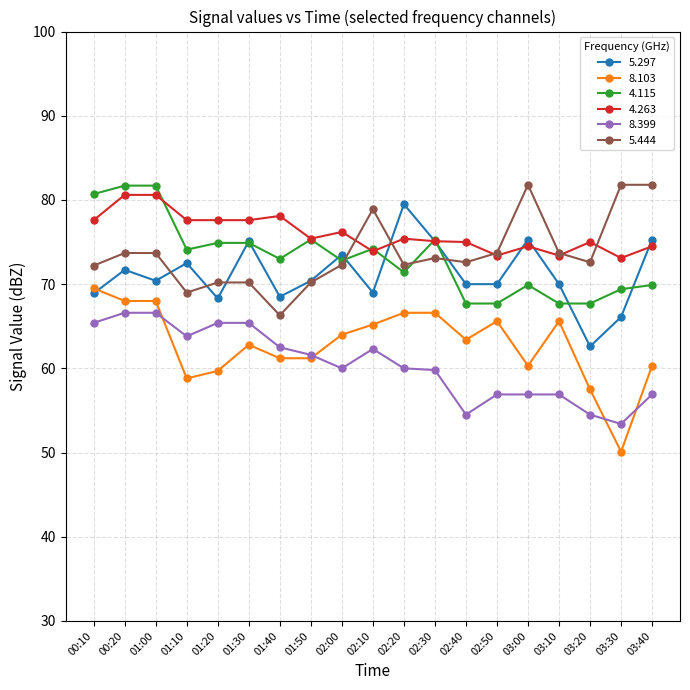

Rank the series at 01:10 from highest to lowest value.

4.263, 4.115, 5.297, 5.444, 8.399, 8.103